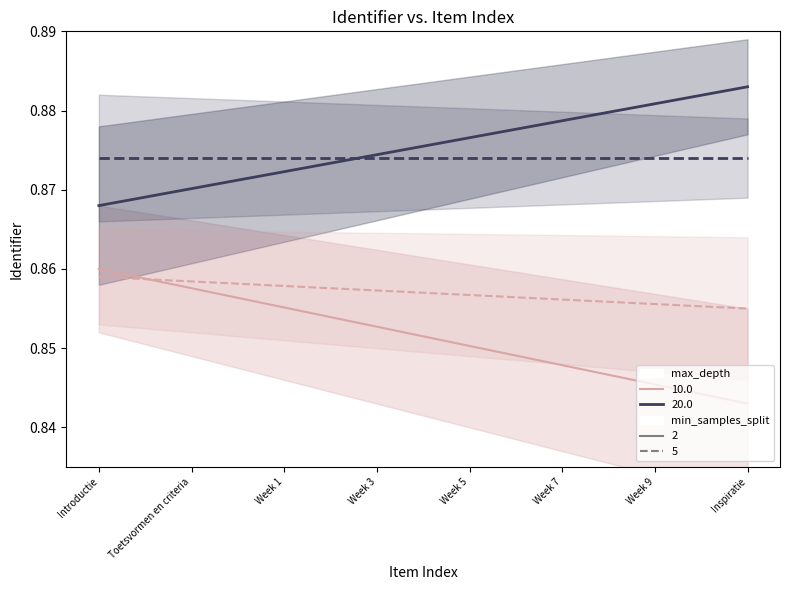

What is the total value across all series at Week 7?

3.5